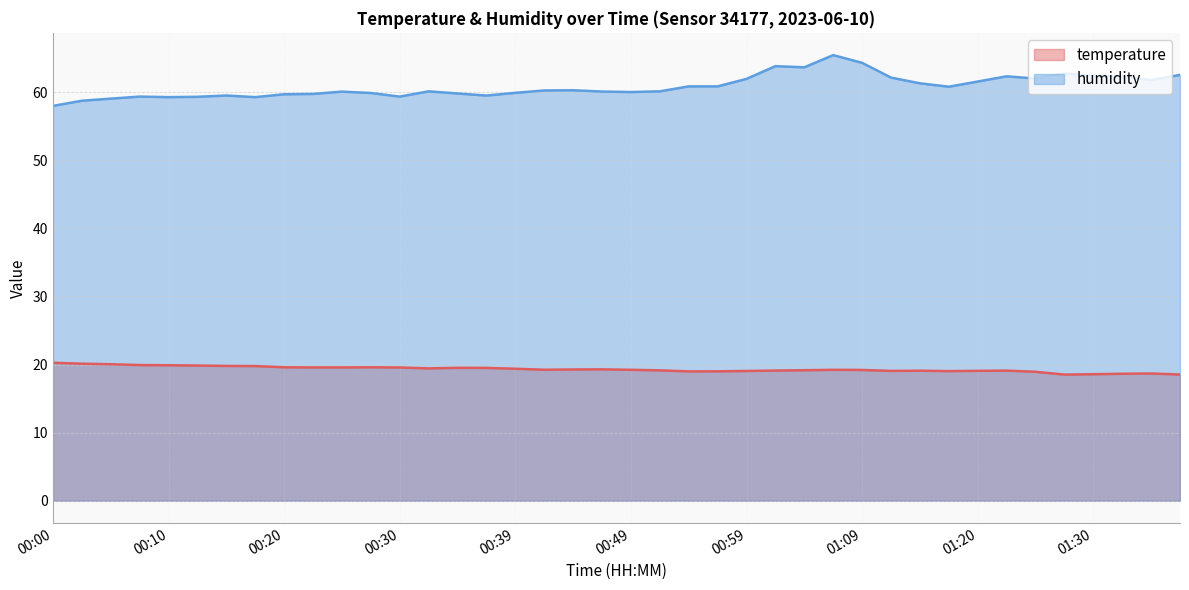

Which series changed the most between 00:17 and 01:04?

humidity